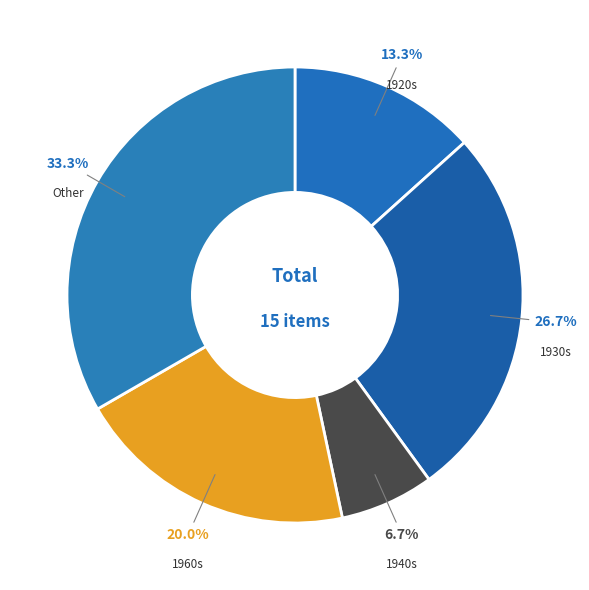

Count the number of slices in the pie.

5